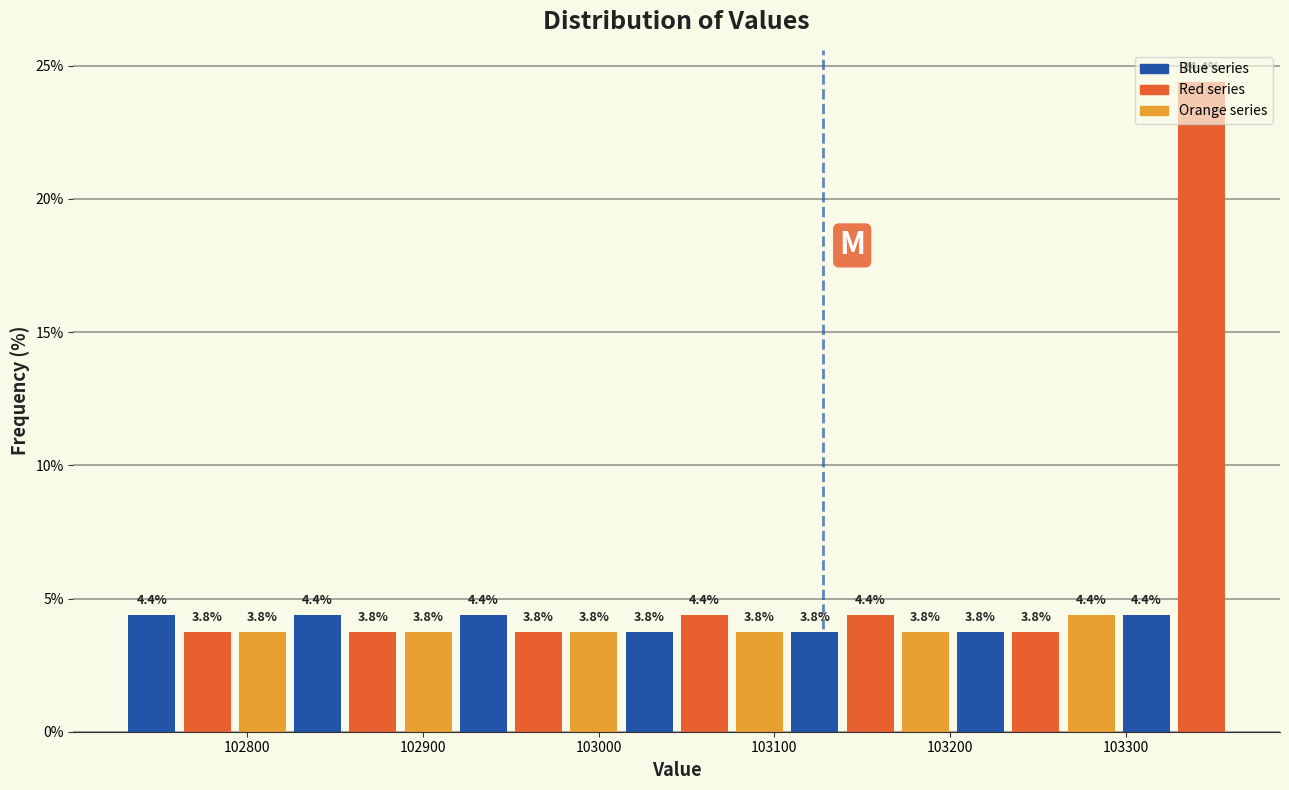

Read against the x-axis, roughly where is the centre of the tallest bar?

103340